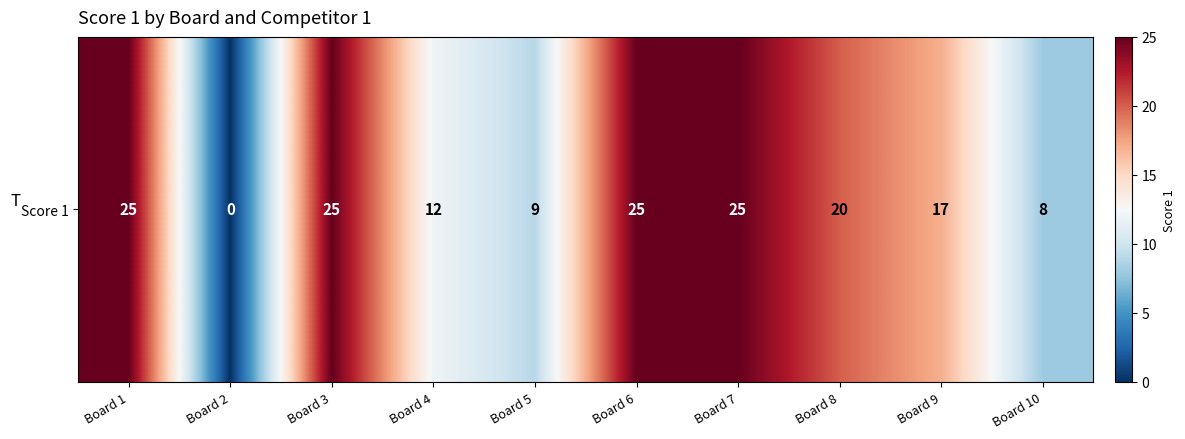

What is the difference between the maximum and minimum values?

25